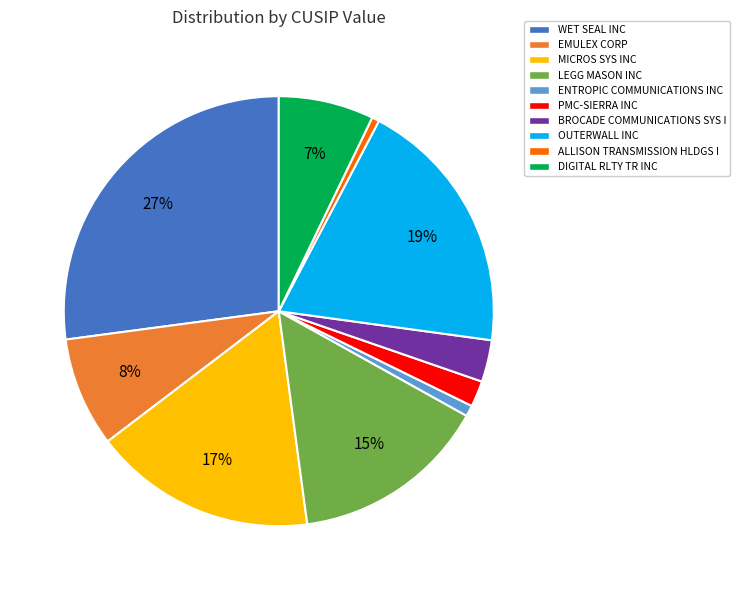

How many segments does this pie chart have?

10